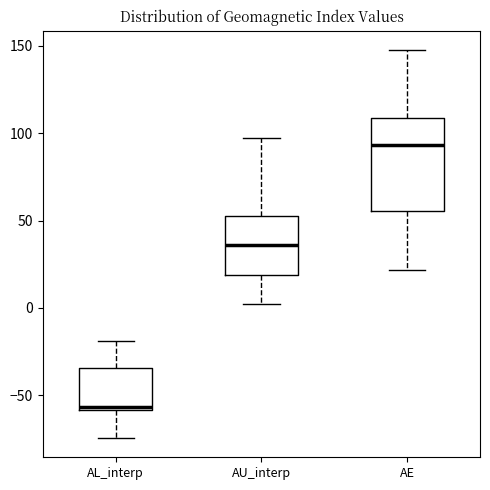

Comparing the boxes themselves (not the whiskers), which one is the tallest?

AE